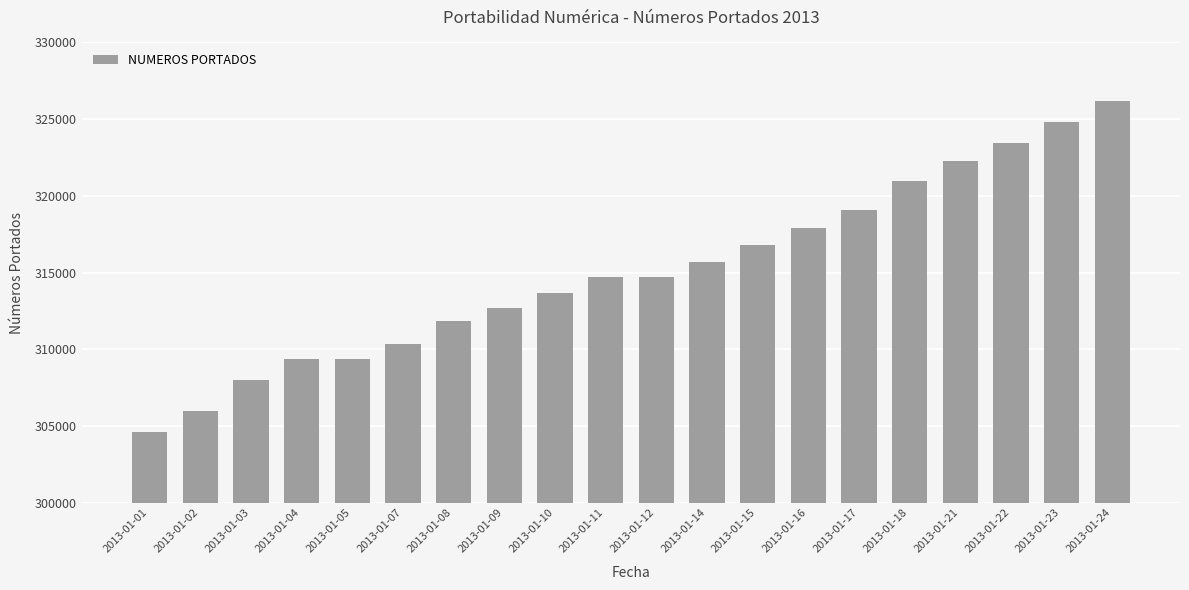

Approximately how many times larger is the value at 2013-01-24 compared to 2013-01-17?

1.0